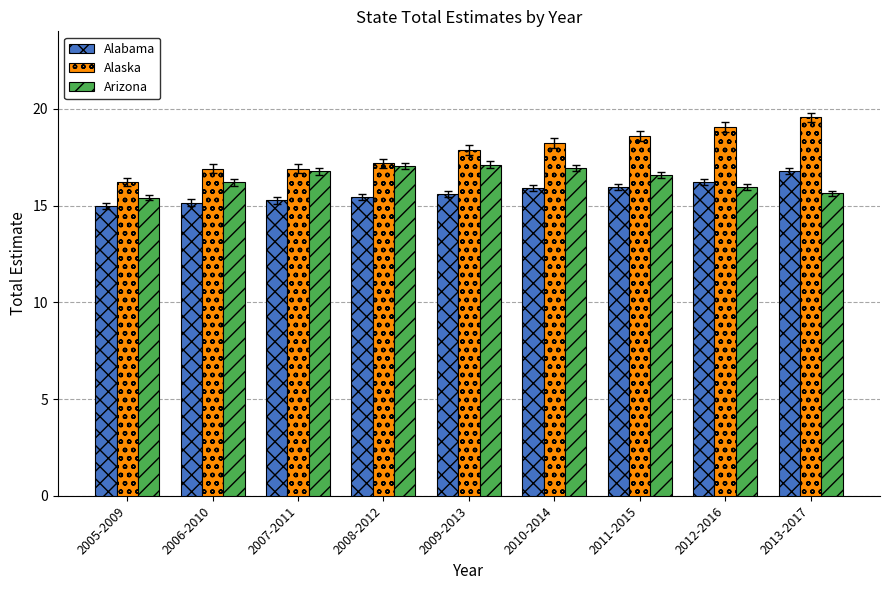

What are all the series names shown in the legend?

Alabama, Alaska, Arizona